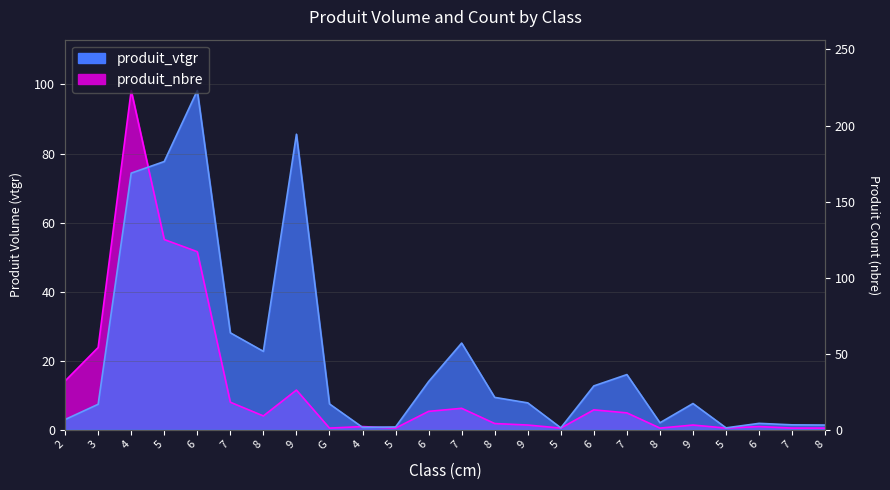

What is the label of the 22nd point from the right?

4